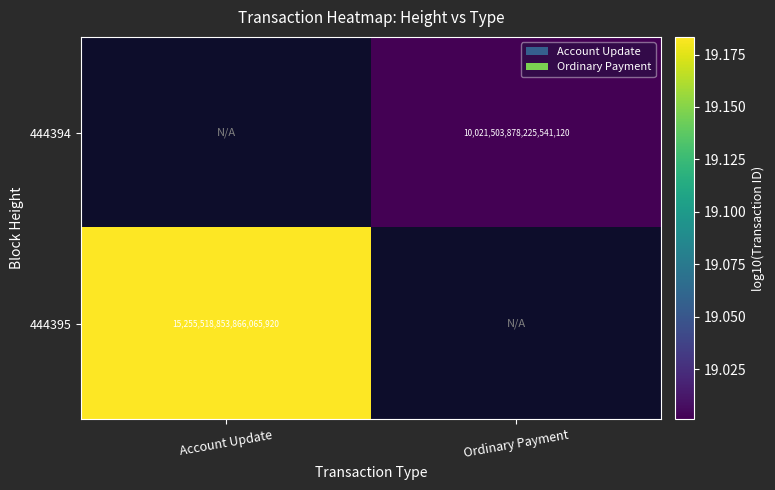

Is it true that 444395 equals 19.2 at Account Update?

True